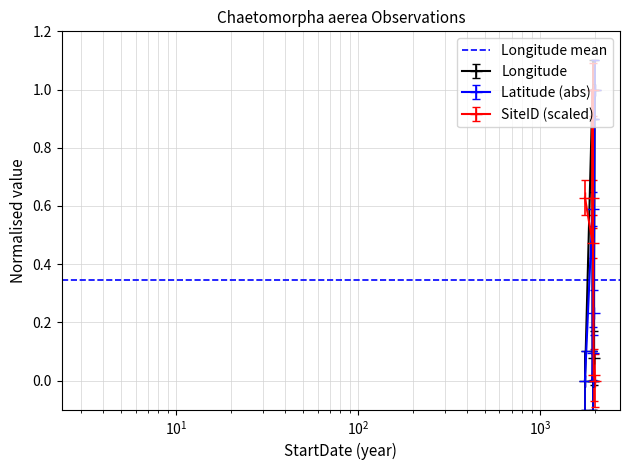

True or false: SiteID and Latitude intersect in this chart.

True